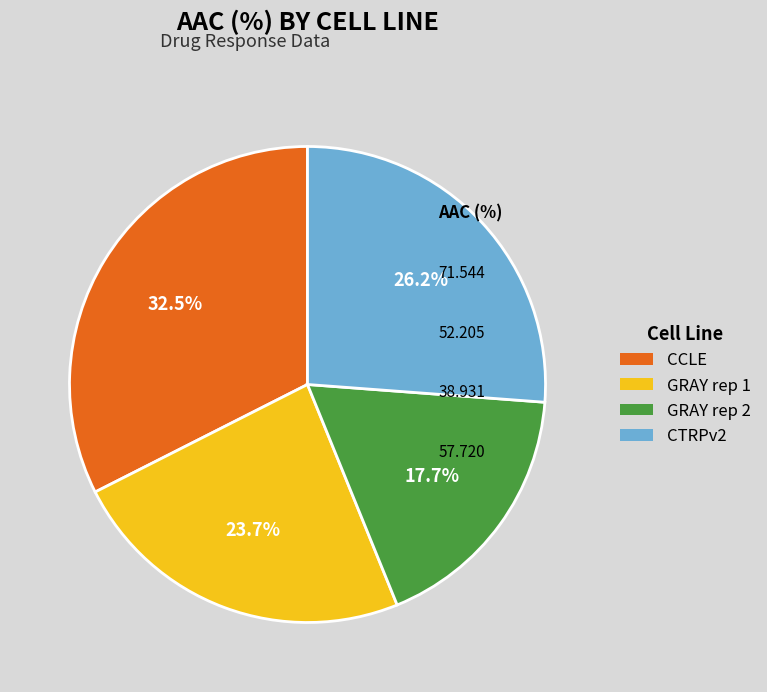

True or false: CTRPv2 accounts for 41% of the total.

False